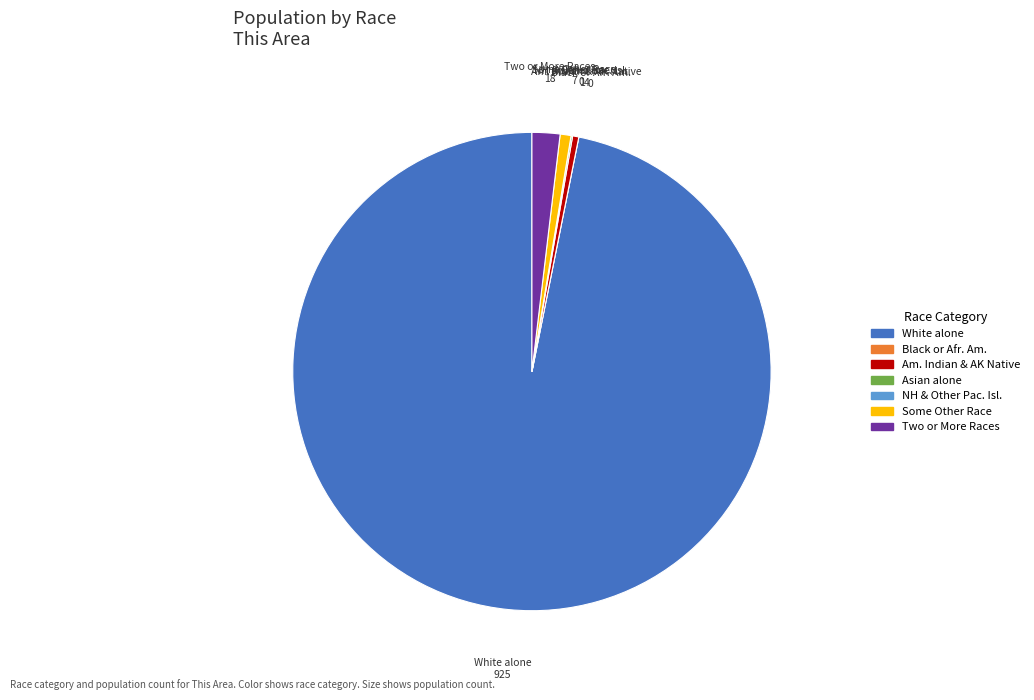

Which slice is the largest?

White alone